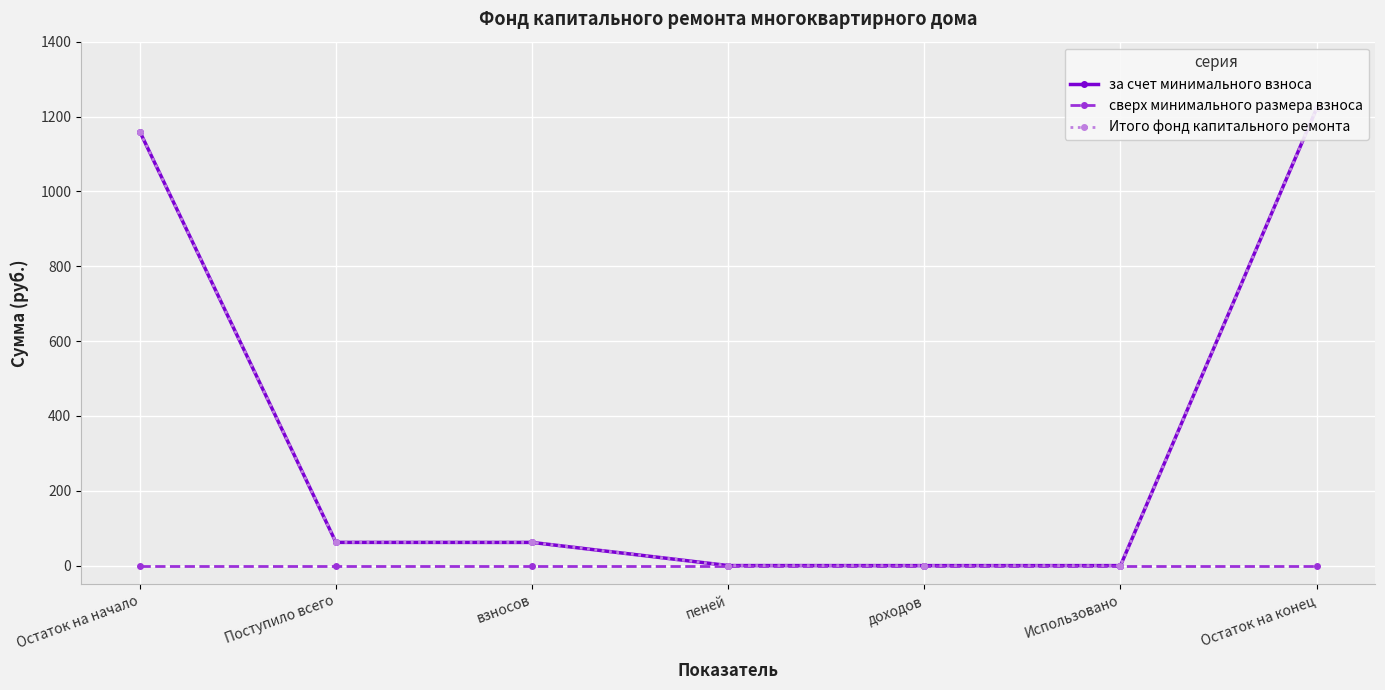

True or false: сверх минимального размера взноса has a value of 0.0 at пеней.

True